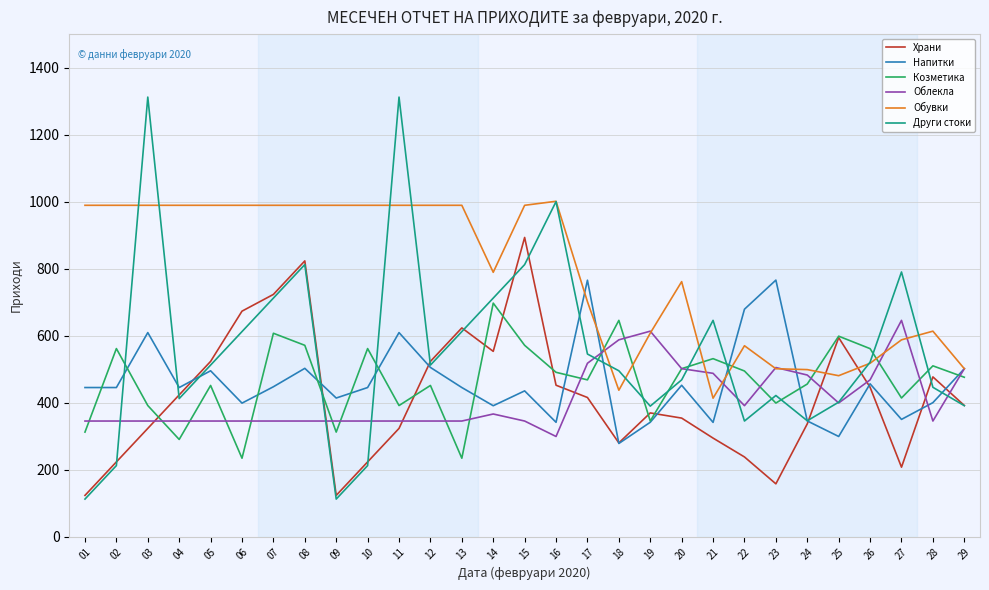

Which series has the widest spread of values?

Други стоки